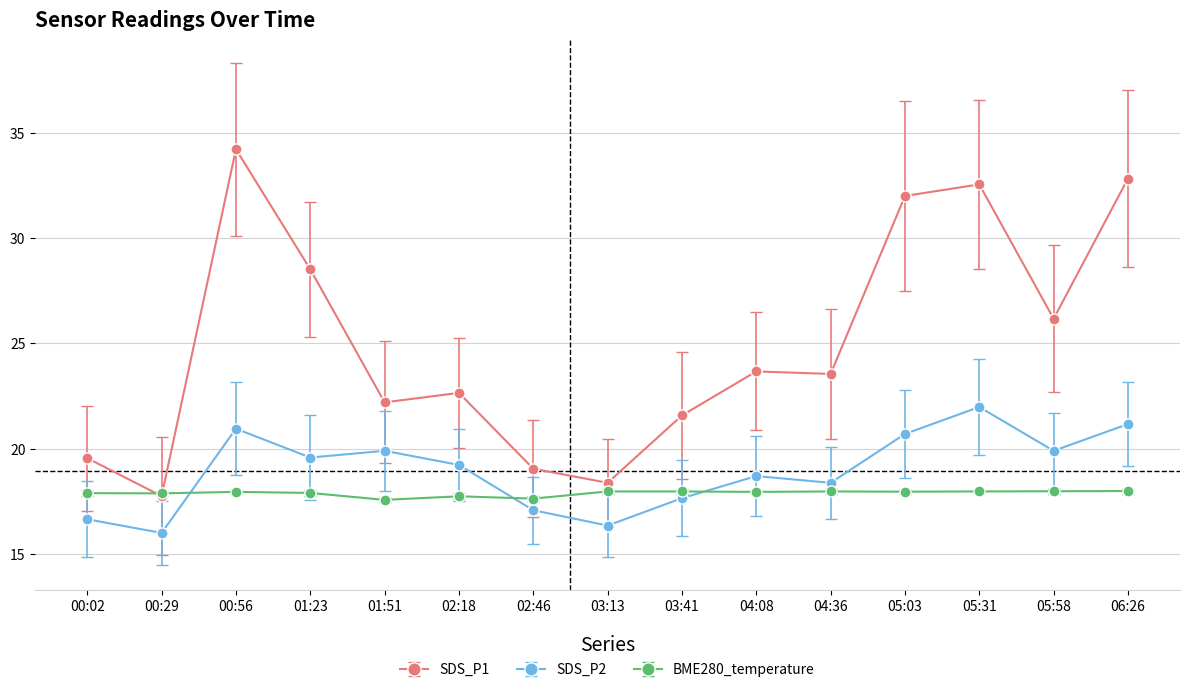

What is the difference between the maximum and minimum values in the SDS_P1 series?

16.5